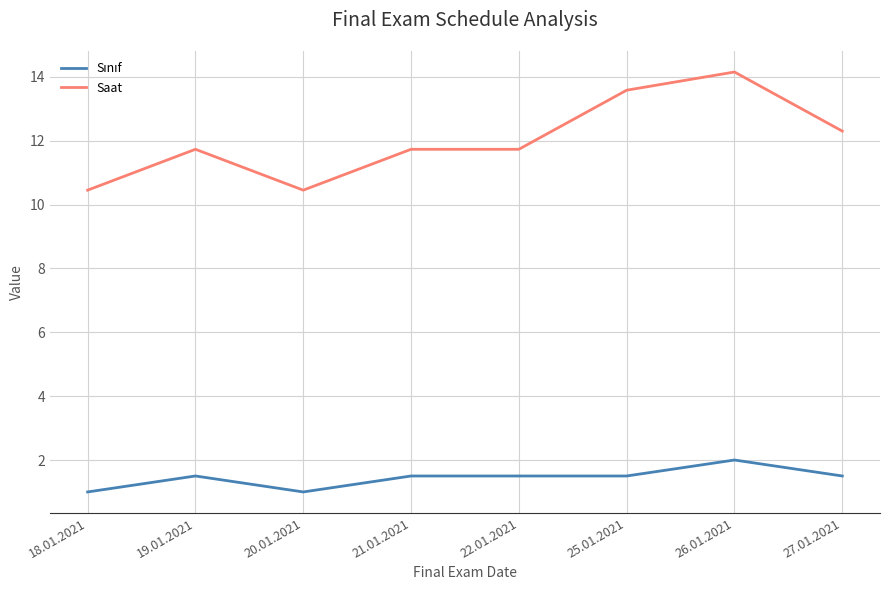

Where does the Saat series first go above 11?

19.01.2021